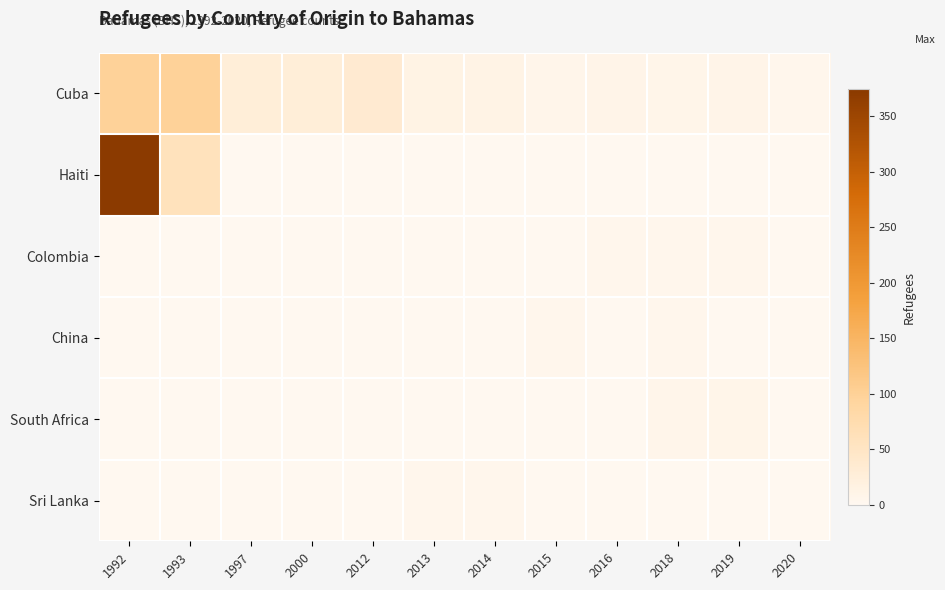

Rank the series at 2015 from highest to lowest value.

Cuba, China, Haiti, Colombia, South Africa, Sri Lanka